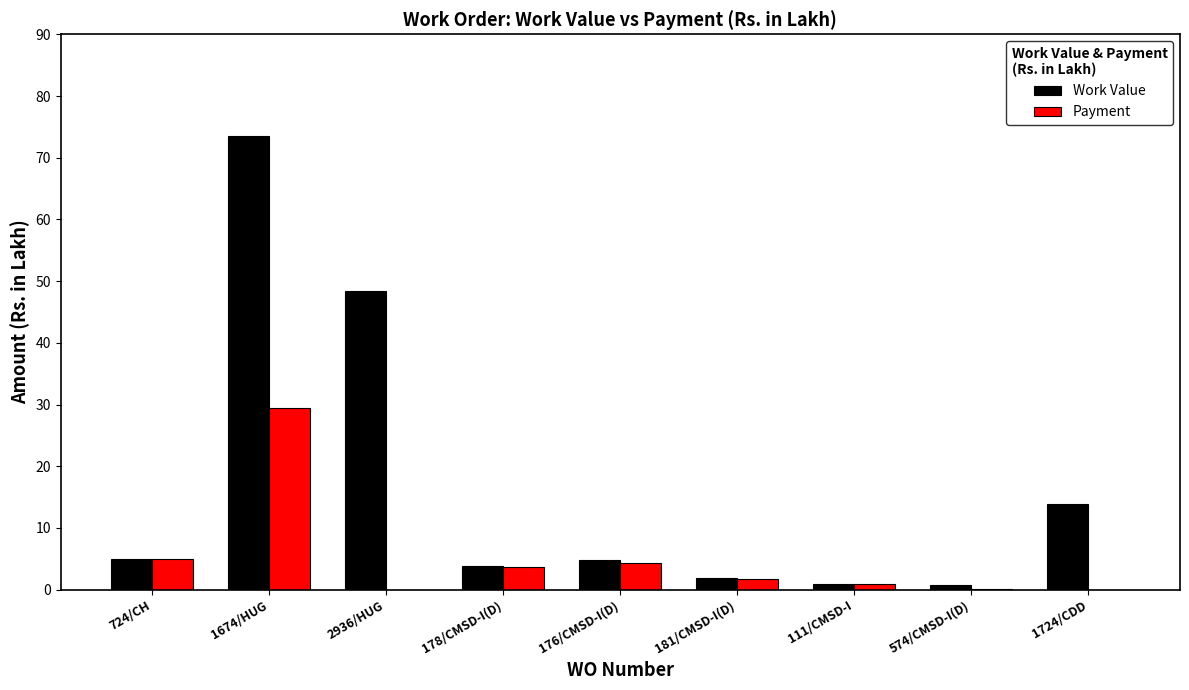

Which series has the widest spread of values?

Work Value